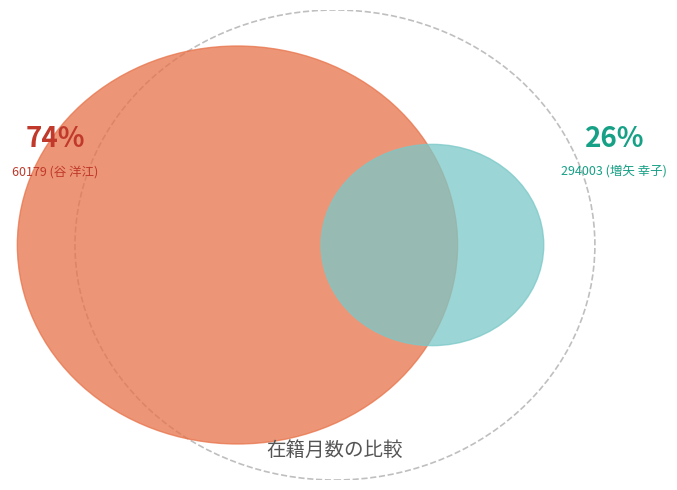

Do 294003 (増矢 幸子) and 60179 (谷 洋江) together represent more than half of the pie?

Yes